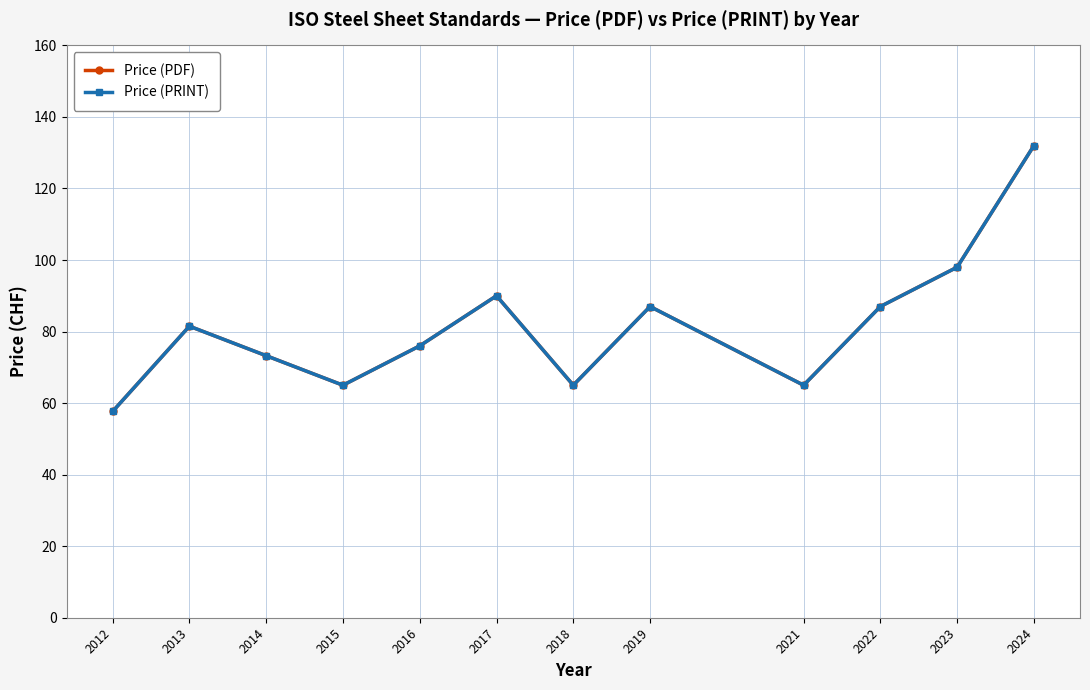

Is this an area chart (filled region under the line)?

No